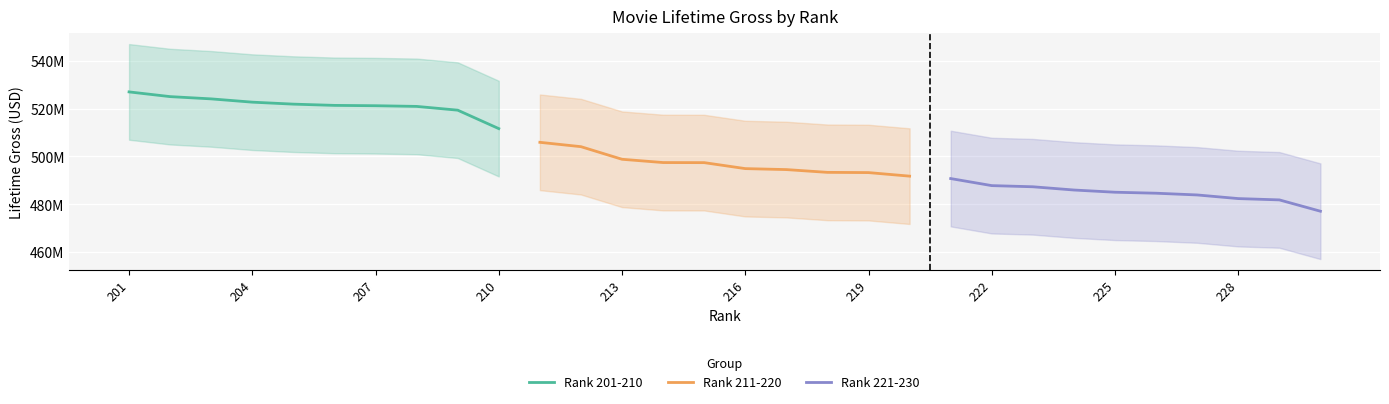

At 201, list the series in order from largest to smallest.

Rank 201-210, Rank 211-220, Rank 221-230